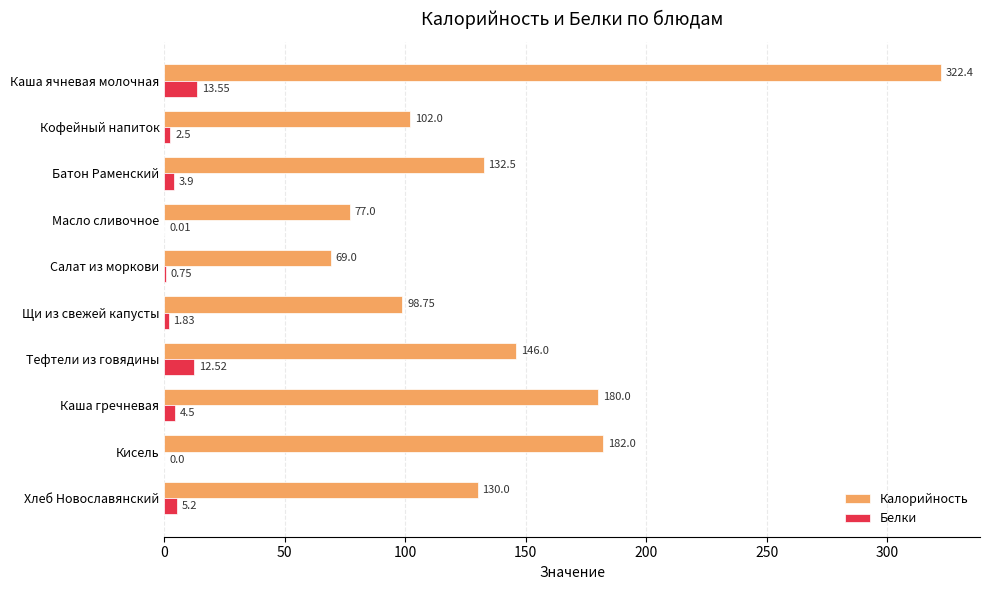

What is the sum of all Калорийность values?

1439.7